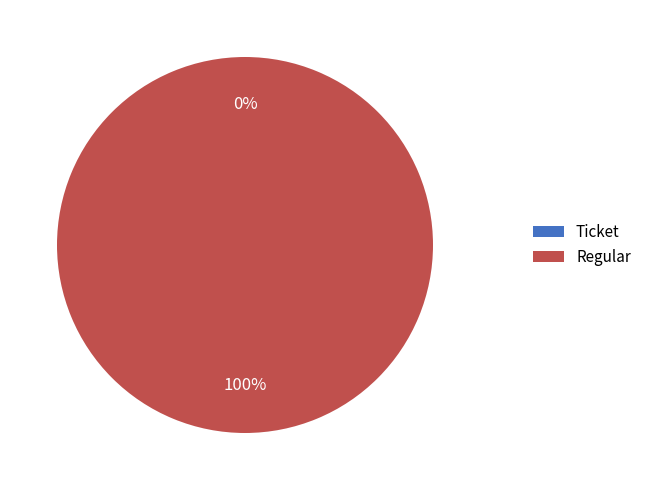

Is there a majority slice in this chart?

Yes